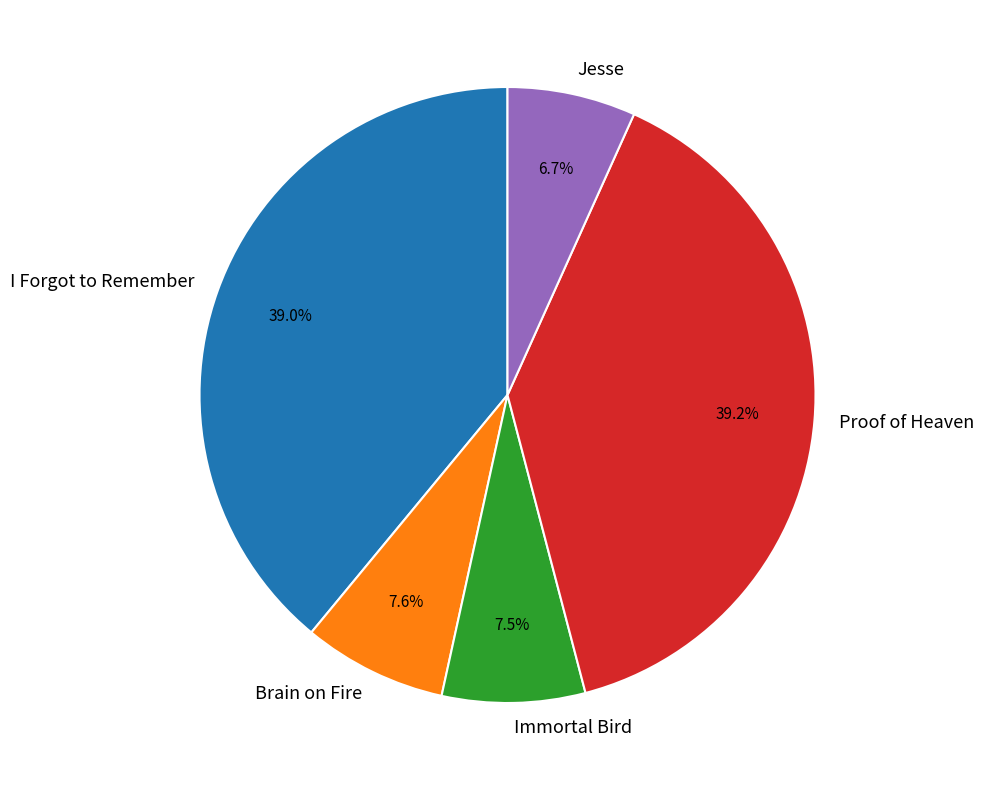

True or false: Brain on Fire accounts for 19% of the total.

False